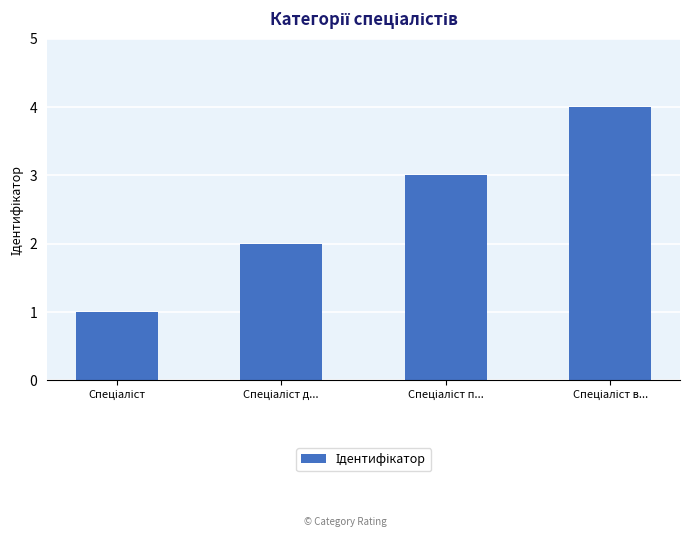

What is the difference between the maximum and minimum values?

3